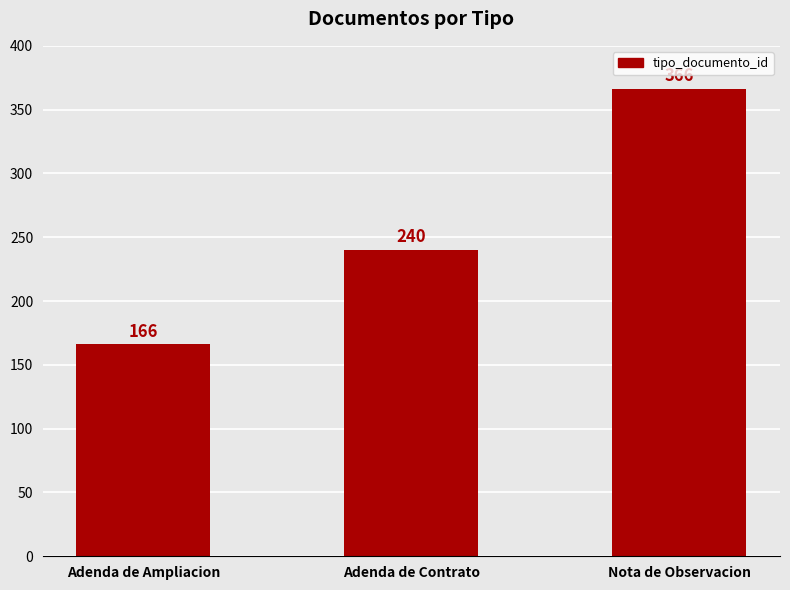

What is the sum of all values?

772